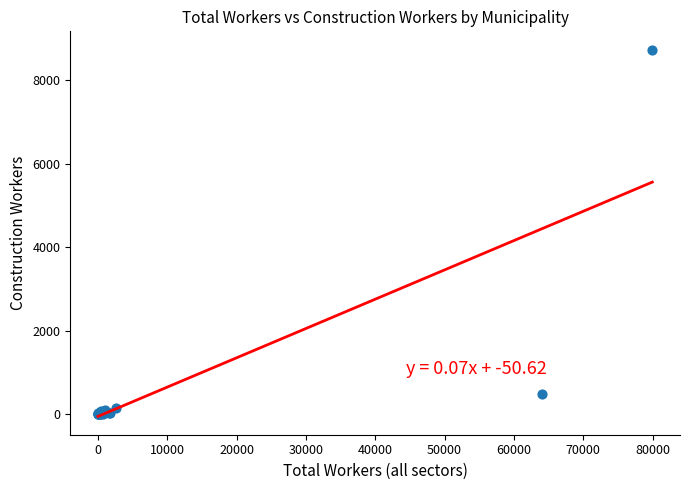

What Y value in the scatter plot is closest to 4365?

486.6